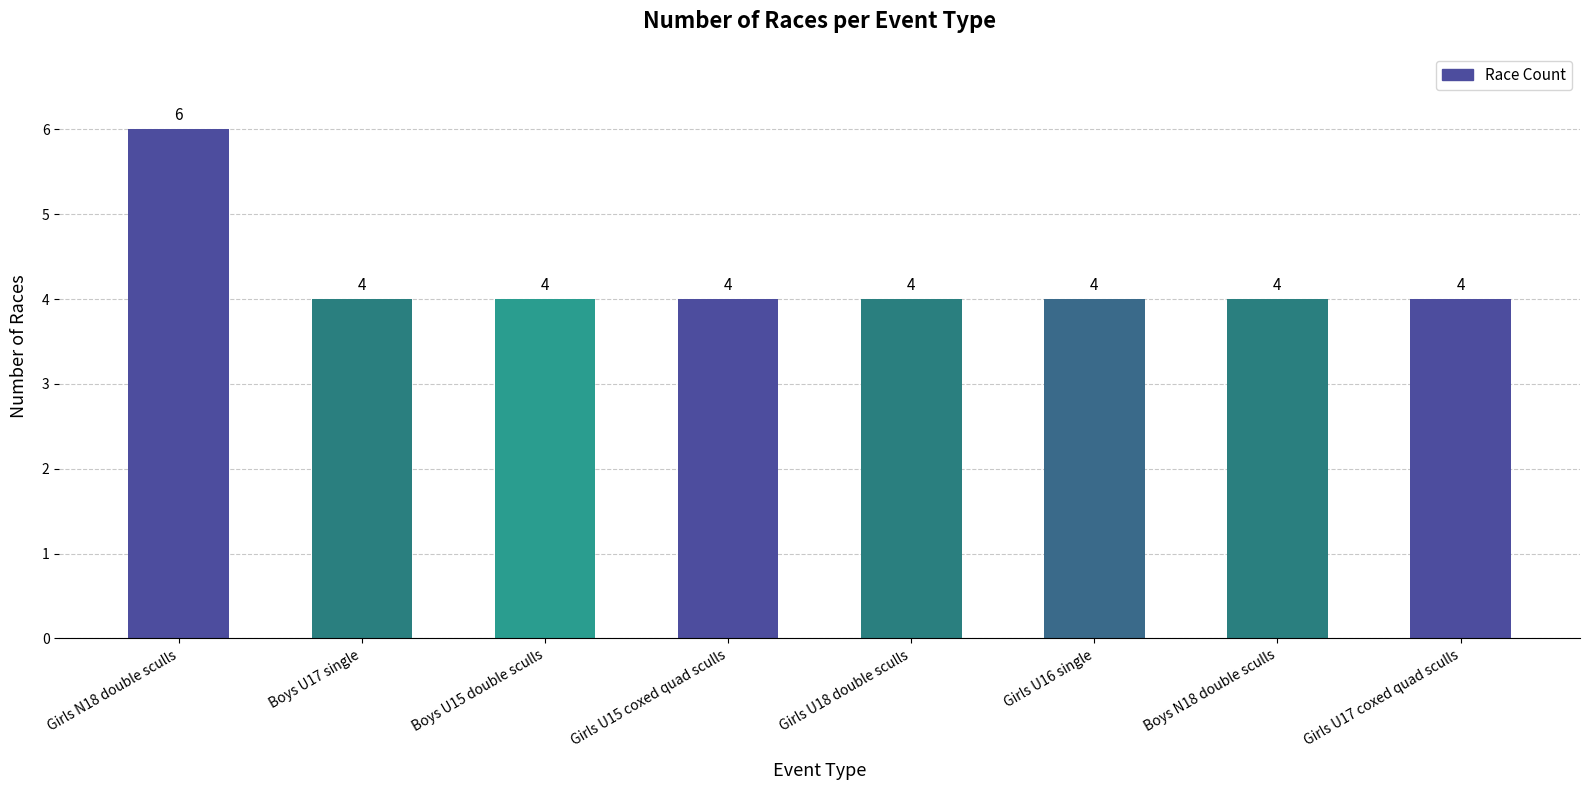

What is the value of the 5th bar from the left?

4